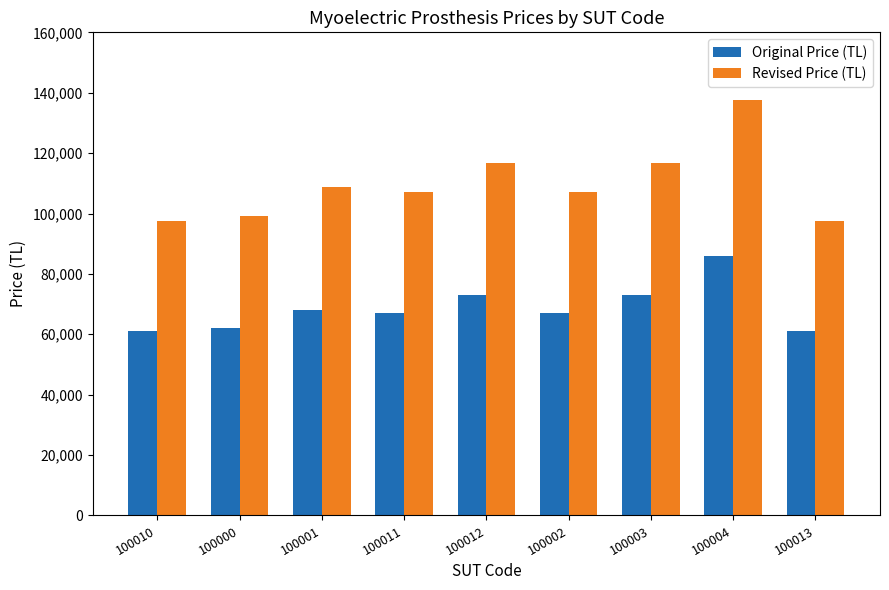

Rank the series by their average value, from lowest to highest.

Original Price (TL), Revised Price (TL)